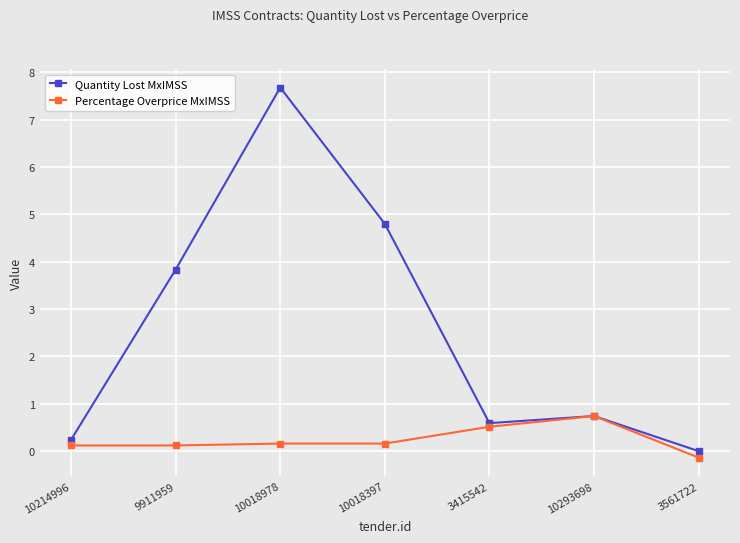

True or false: Quantity Lost MxIMSS has more than 0 interior local peaks.

True